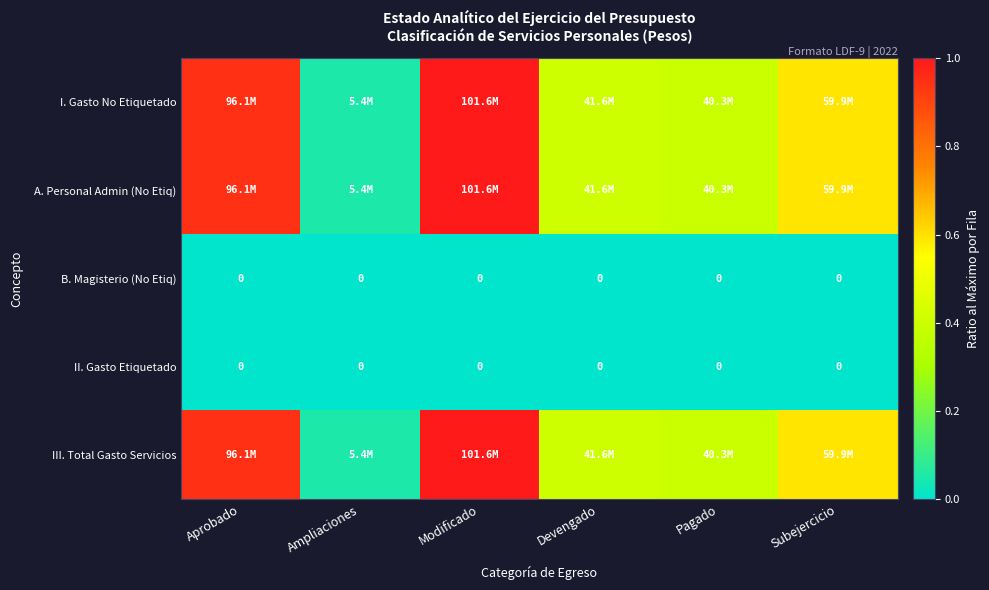

At which label does II. Gasto Etiquetado reach its peak?

Aprobado